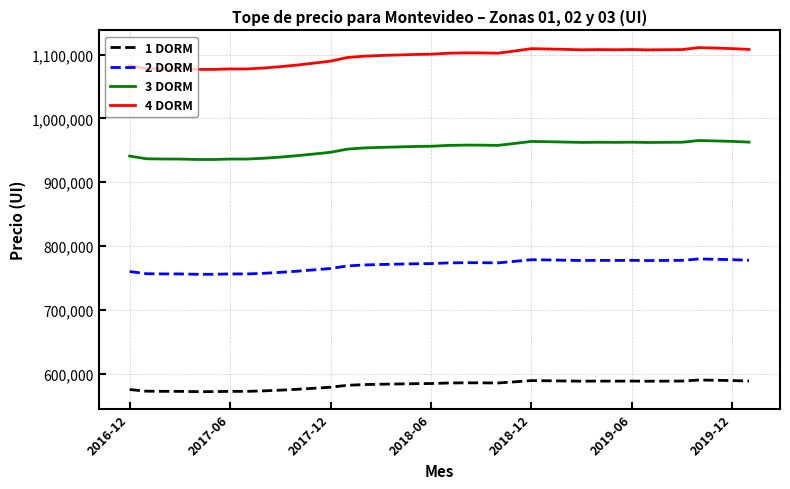

Which series has the largest range (max minus min)?

4 DORM